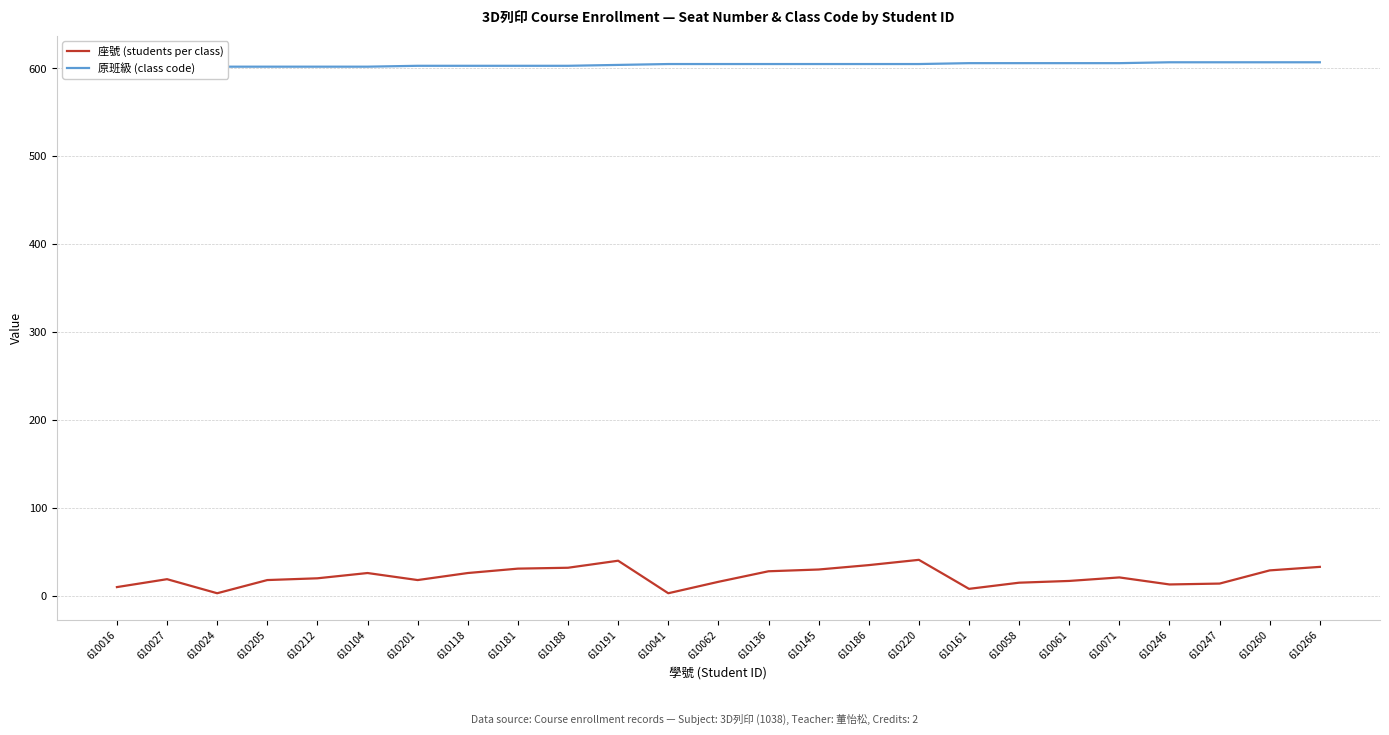

Rank the categories by 座號 (students per class) value from highest to lowest.

610220, 610191, 610186, 610266, 610188, 610181, 610145, 610260, 610136, 610104, 610118, 610071, 610212, 610027, 610205, 610201, 610061, 610062, 610058, 610247, 610246, 610016, 610161, 610024, 610041